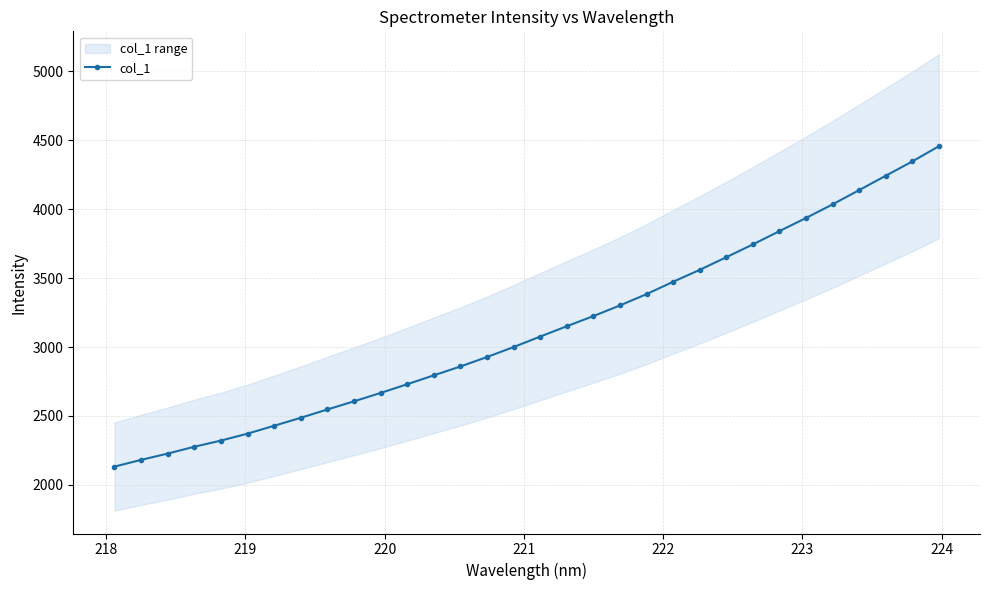

How many series are shown in this chart?

1